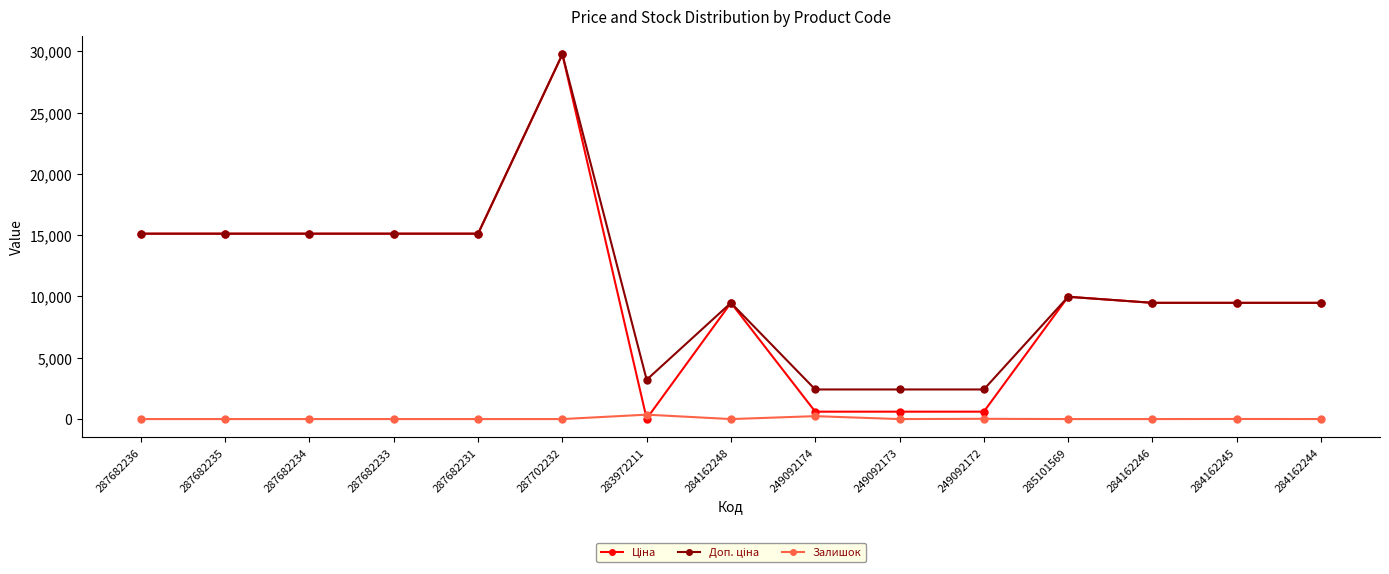

At how many categories does at least one series exceed 19256?

1